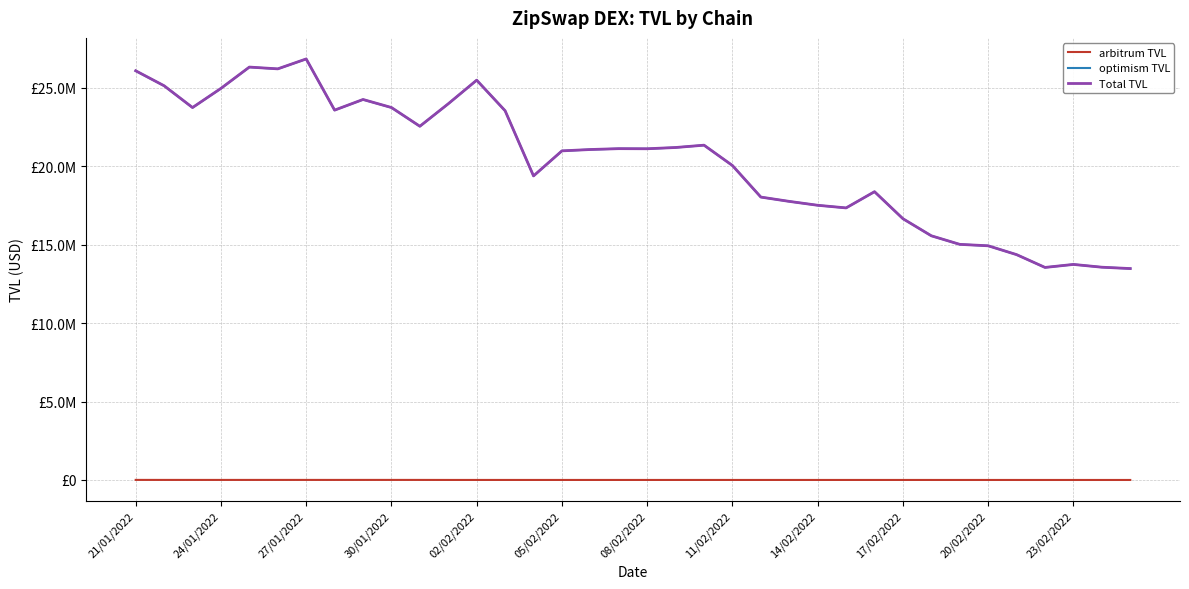

What are all the series names shown in the legend?

arbitrum TVL, optimism TVL, Total TVL